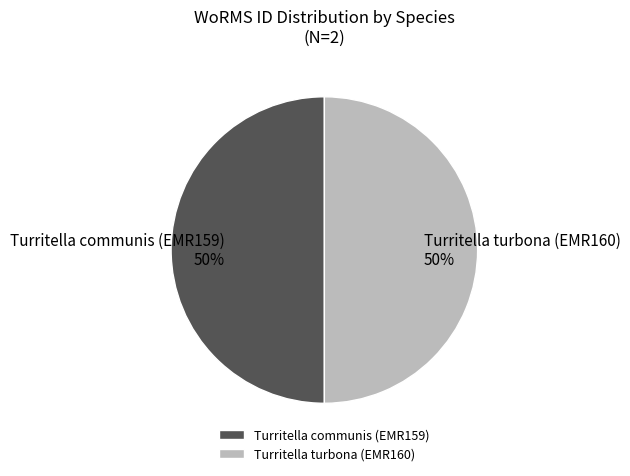

What is the ratio of the value at Turritella turbona (EMR160) to the value at Turritella communis (EMR159)?

1.0